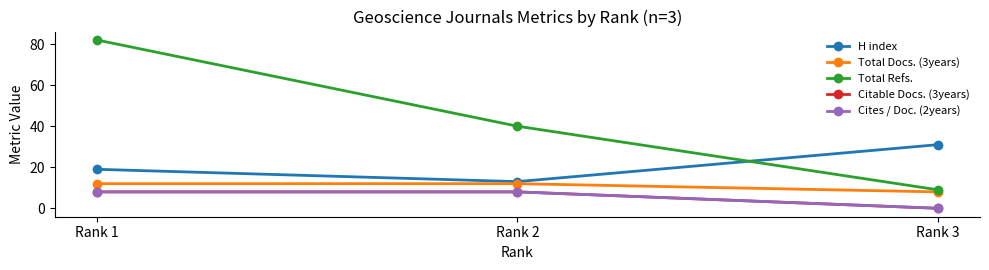

The value of Total Docs. (3years) at Rank 3 is 8. True or false?

True